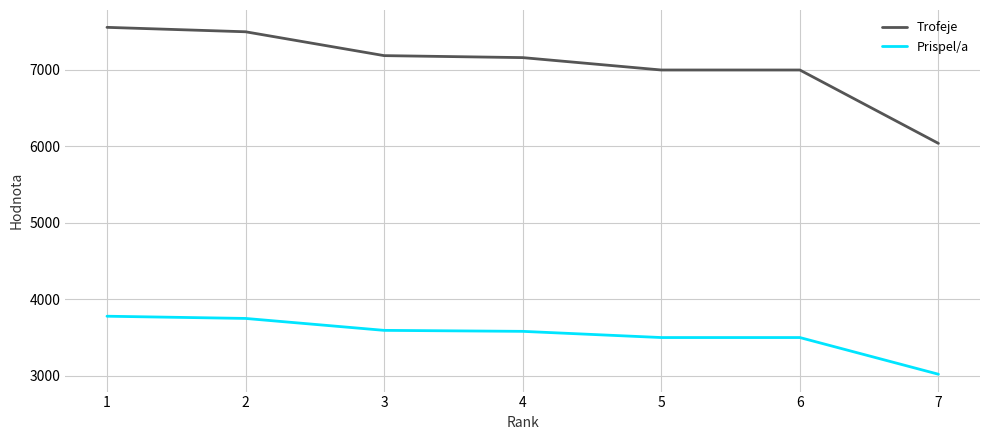

Does the chart display data point markers on the line(s)?

No